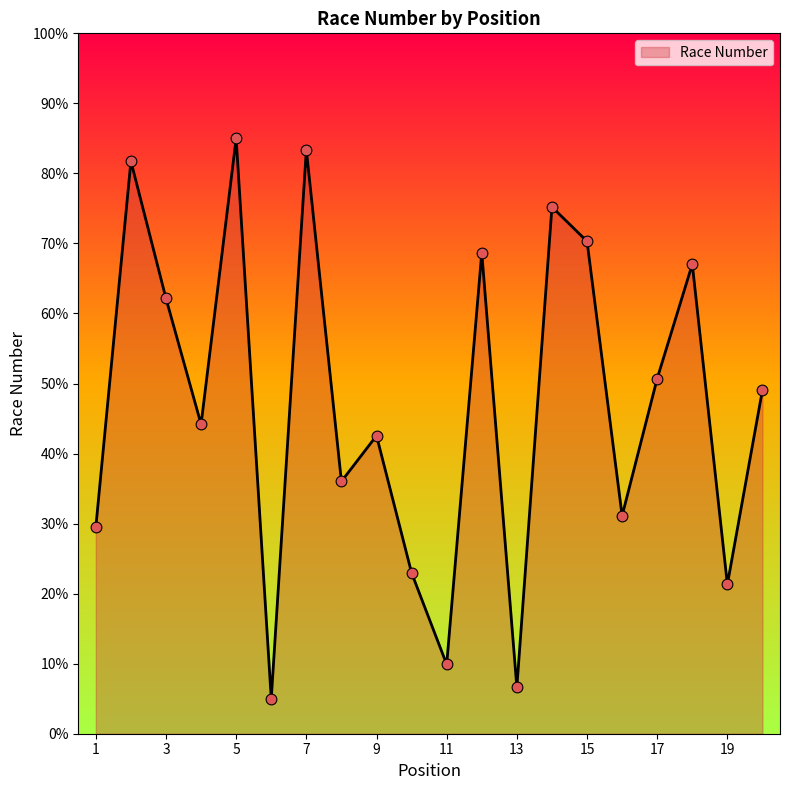

What is the minimum value shown in the chart?

5.0